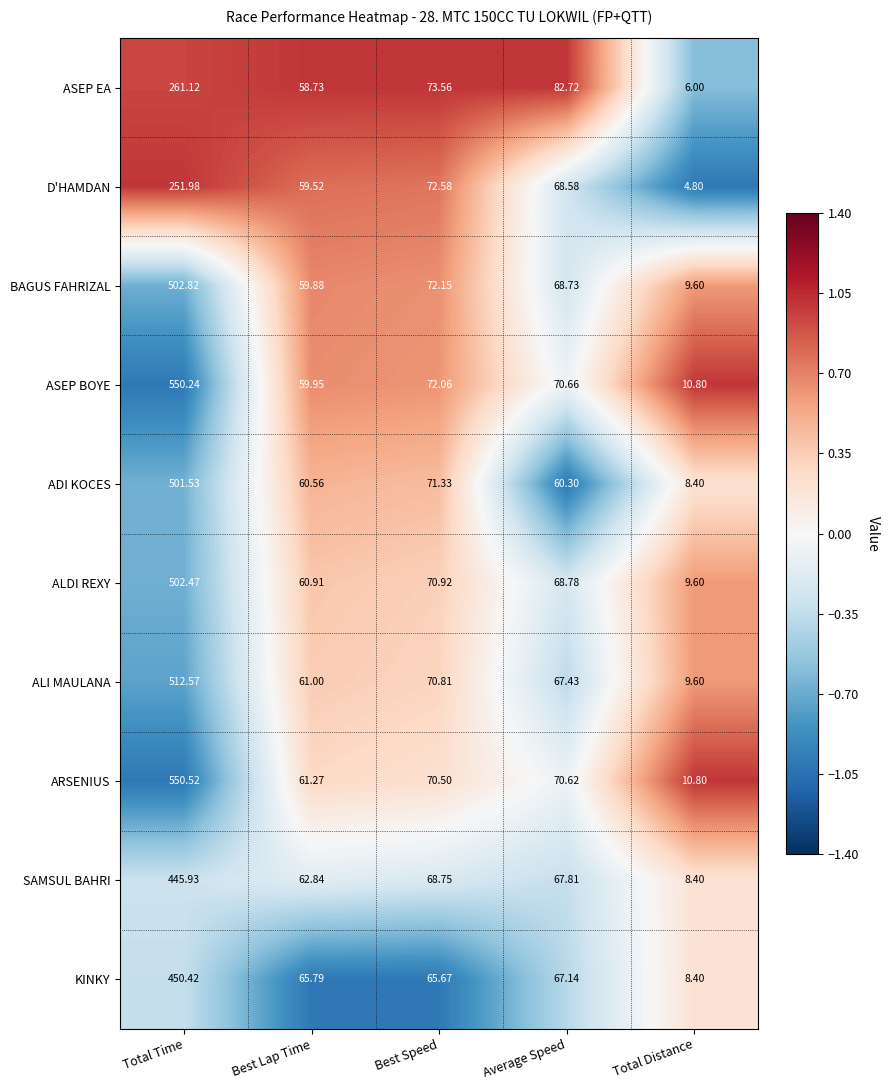

Which category has the lowest value in the ARSENIUS series?

Total Distance